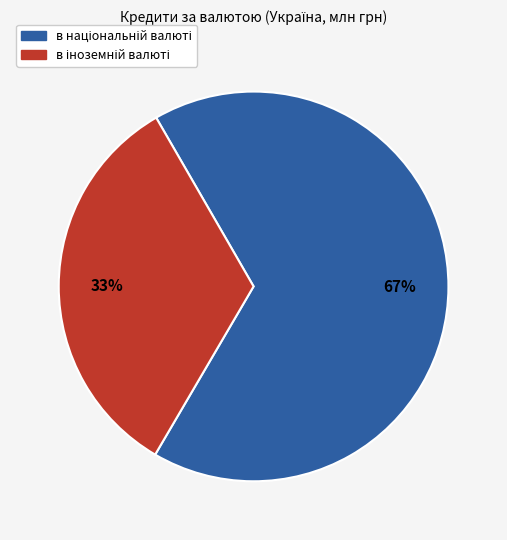

Is there a majority slice in this chart?

Yes